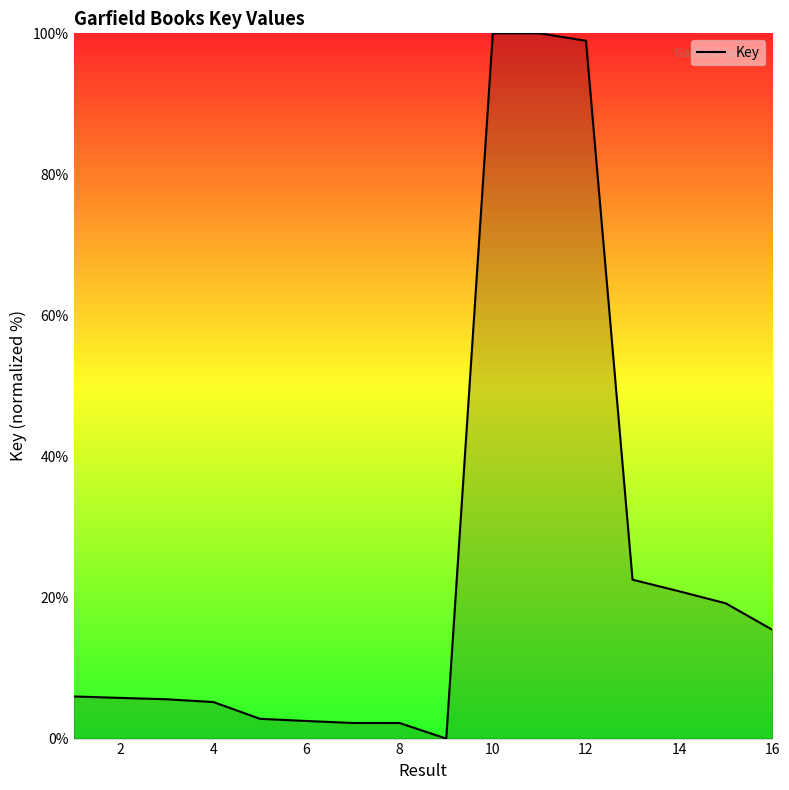

What is the difference between the maximum and minimum values?

100.0